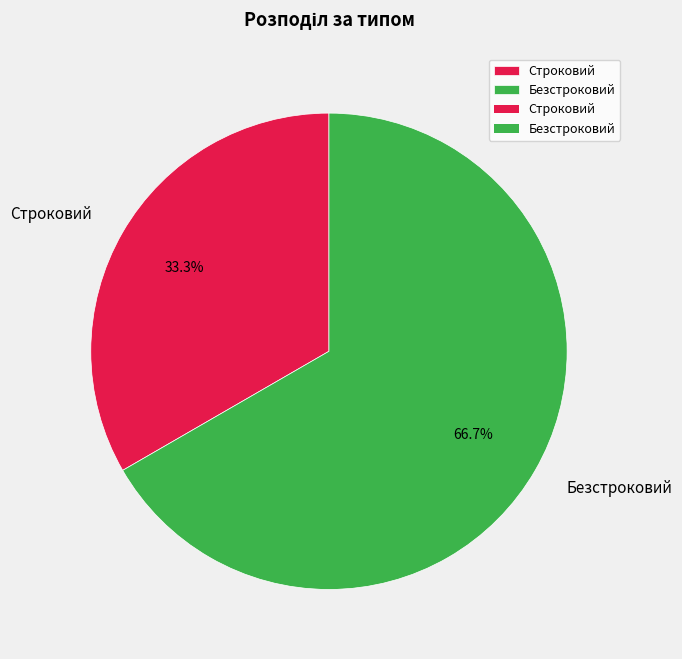

Approximately how many times larger is the value at Безстроковий compared to Строковий?

2.0